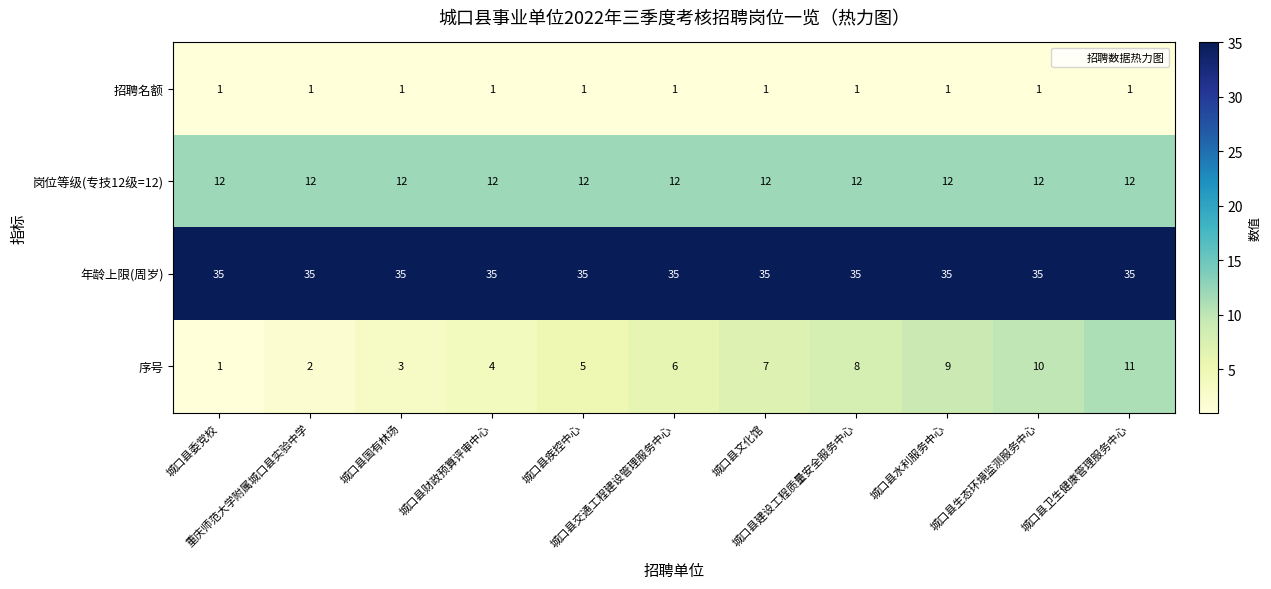

What is the greatest value displayed?

35